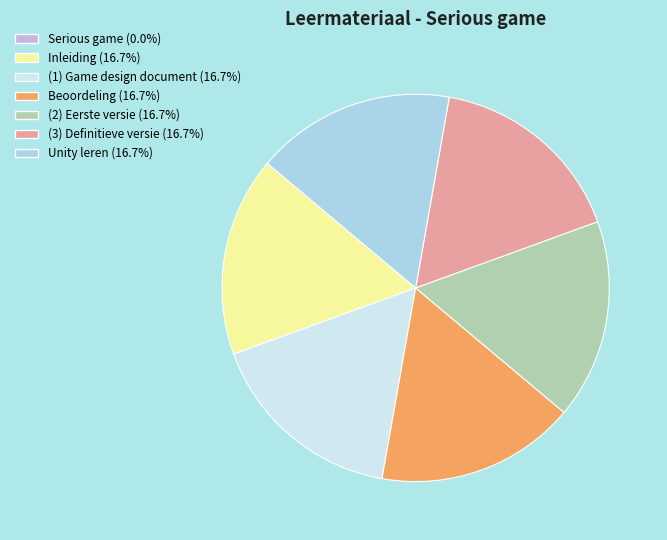

Combined, do (2) Eerste versie and (1) Game design document account for over 50%?

No